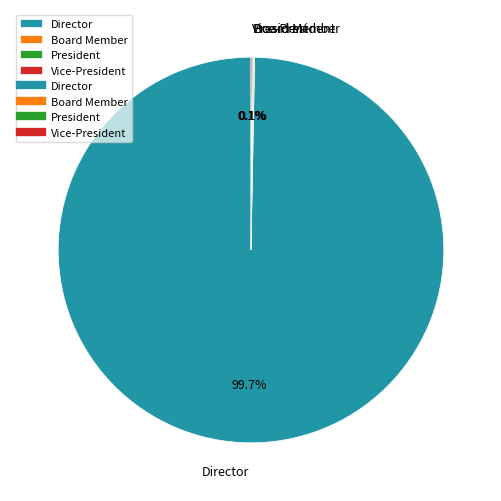

To the nearest percent, what is the average slice percentage?

25%